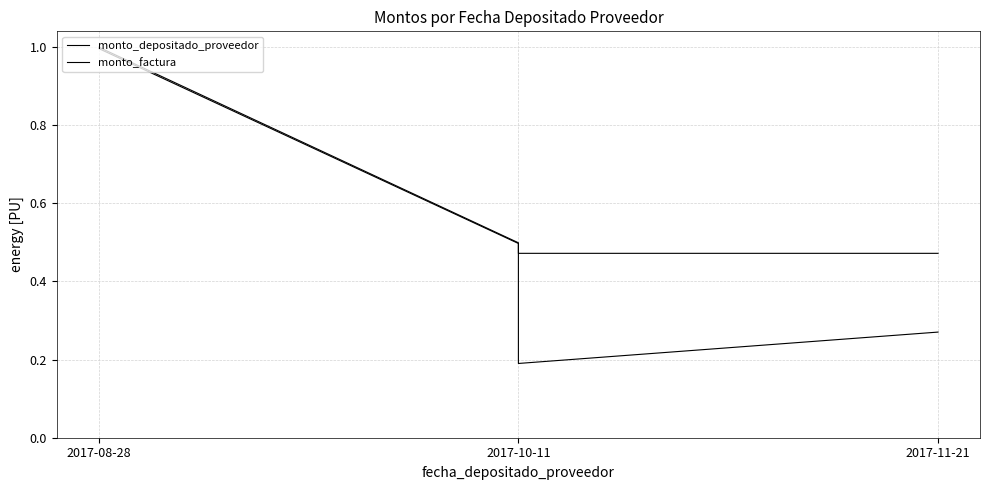

Reading left to right, list all the values displayed in this chart.

monto_depositado_proveedor: 1.0	0.5	0.2	0.3
monto_factura: 1.0	0.5	0.5	0.5